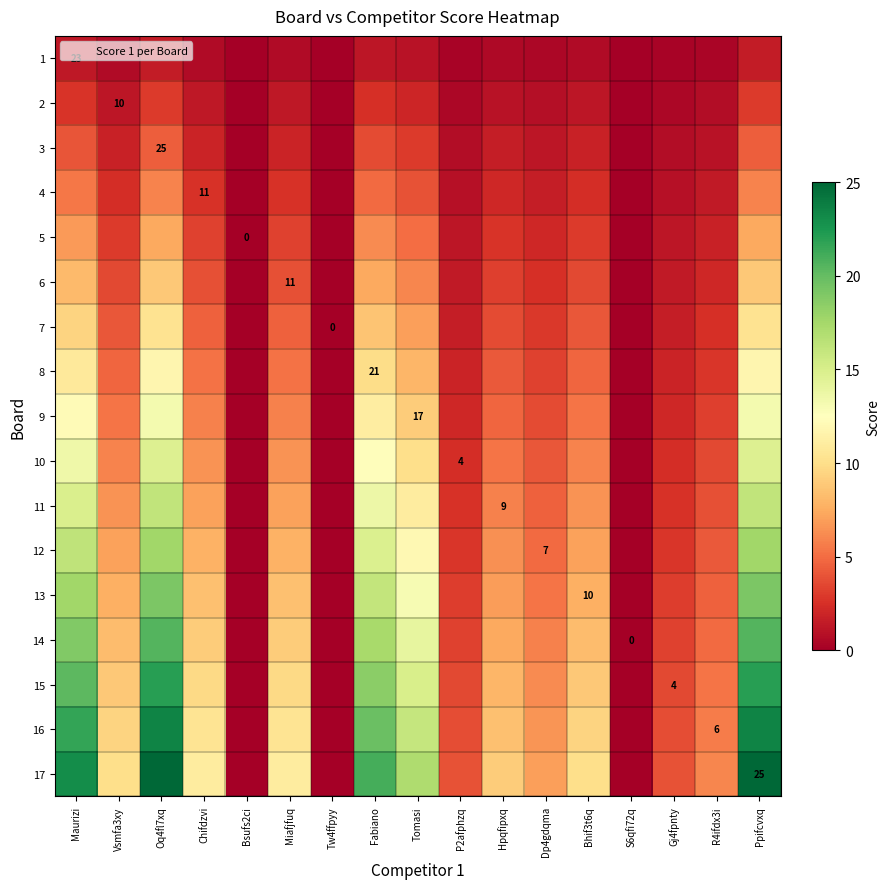

Where is 1 nearest to the value 0?

Bsufs2ci